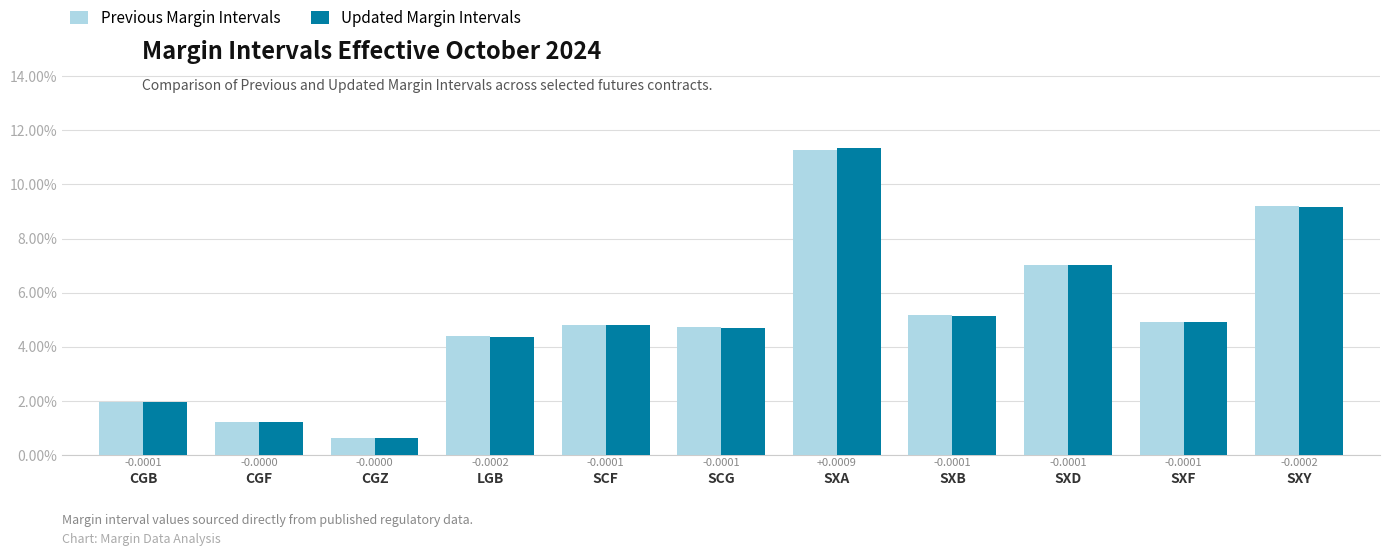

What are all the series names shown in the legend?

Previous Margin Intervals, Updated Margin Intervals